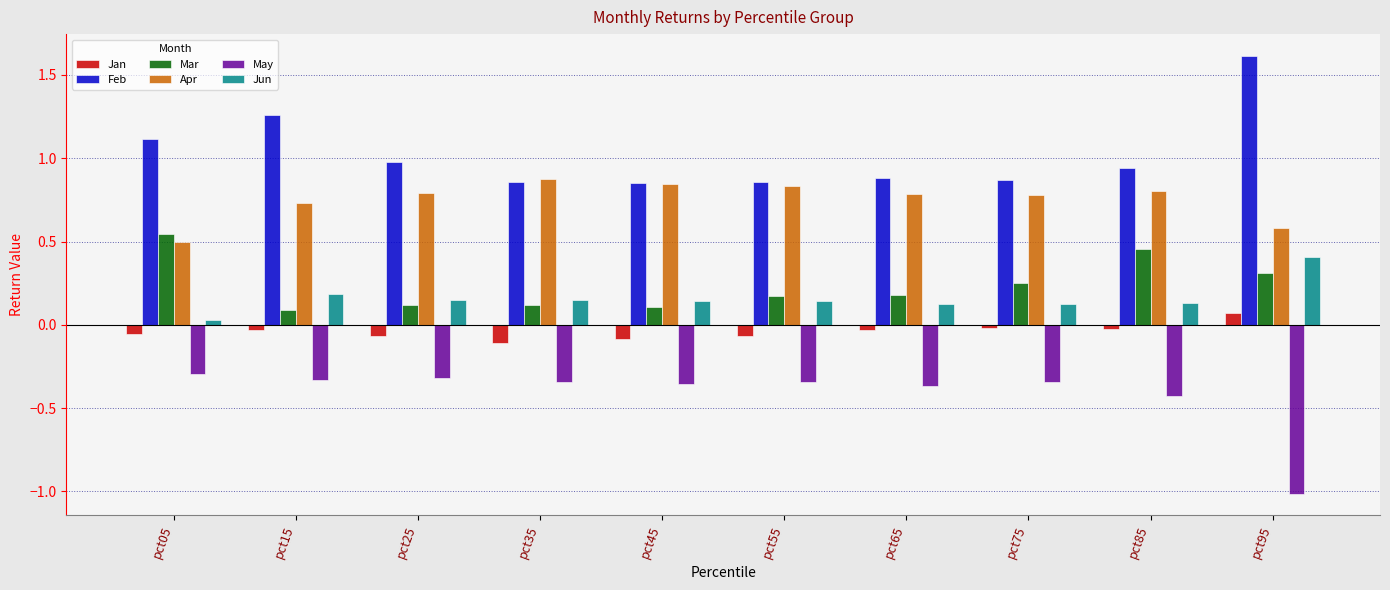

List the series in order of their peak value, lowest first.

May, Jan, Jun, Mar, Apr, Feb